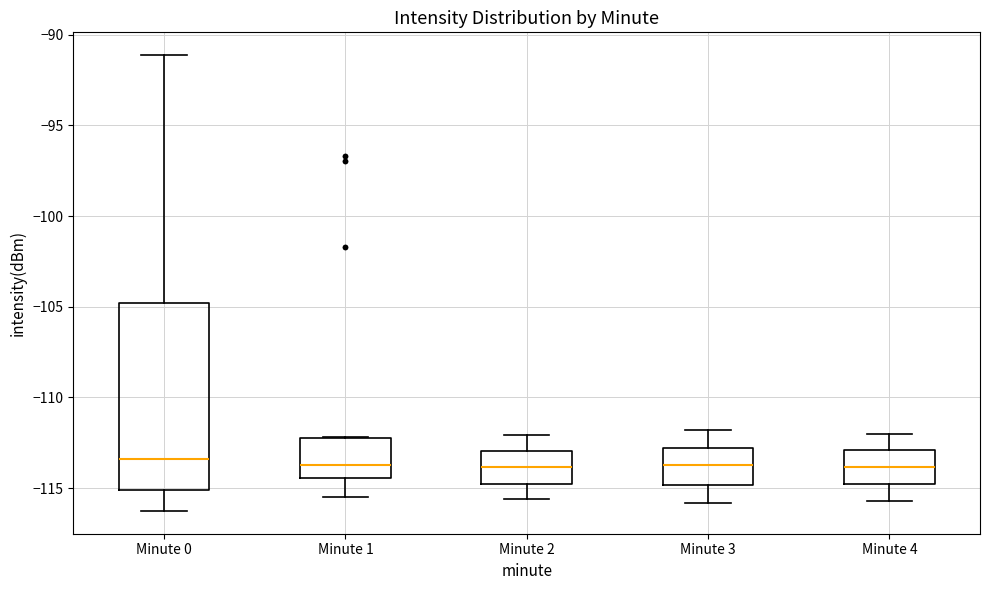

Where does the lower whisker of the box for Minute 3 end on the y-axis? The values are not printed on the chart, so give them approximately, as read against the axis.

-116.0